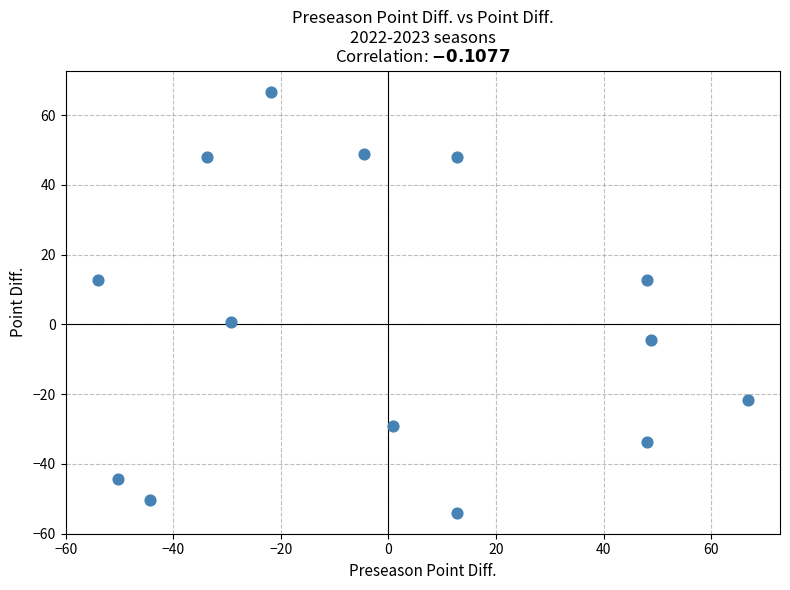

What is the range of X values (max minus min)?

120.8